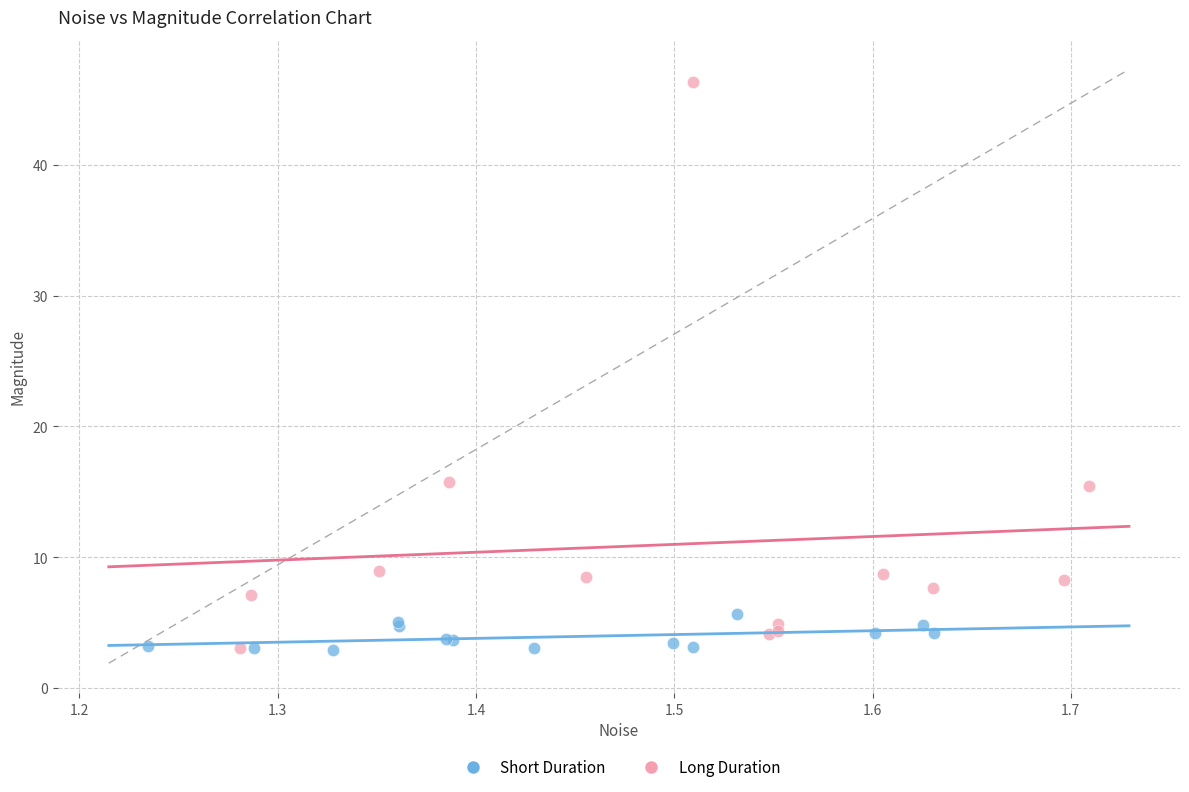

What are all the series names shown in the legend?

Short Duration, Long Duration